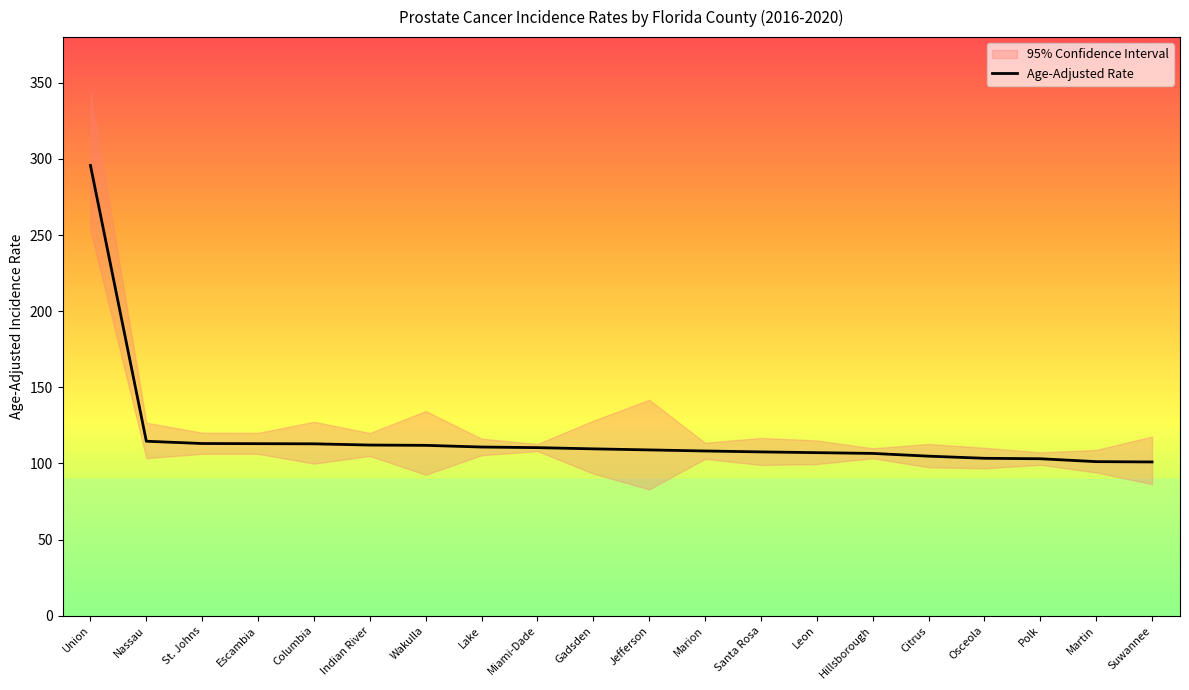

Reading left to right, list all the values displayed in this chart.

Union=295.7	Nassau=114.6	St. Johns=113.1	Escambia=113.0	Columbia=112.9	Indian River=112.1	Wakulla=111.9	Lake=110.8	Miami-Dade=110.4	Gadsden=109.6	Jefferson=108.9	Marion=108.2	Santa Rosa=107.6	Leon=107.1	Hillsborough=106.6	Citrus=104.8	Osceola=103.4	Polk=103.1	Martin=101.2	Suwannee=101.0